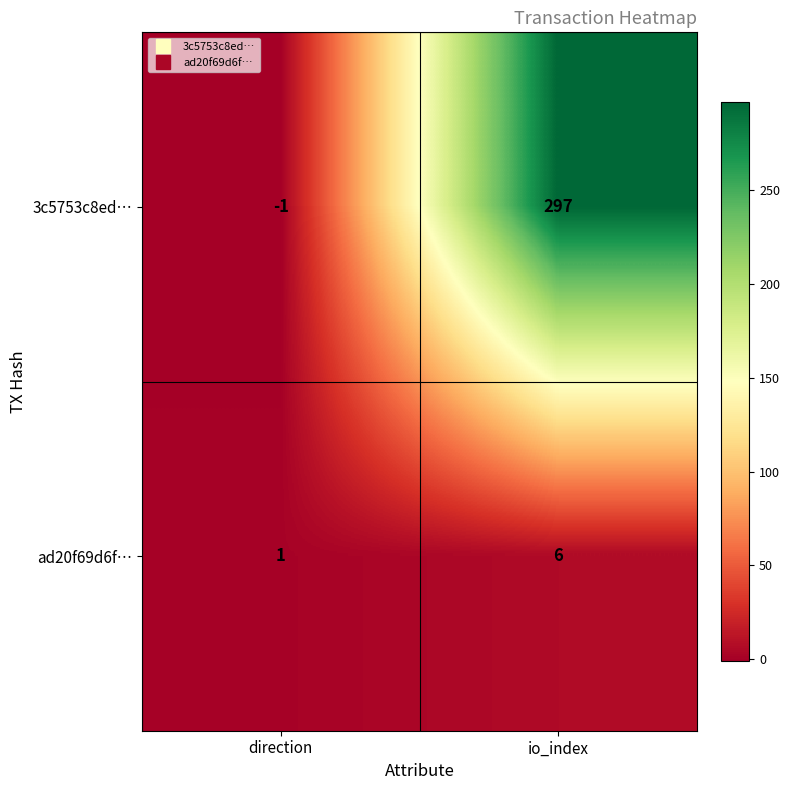

What is the minimum value shown in the chart?

-1